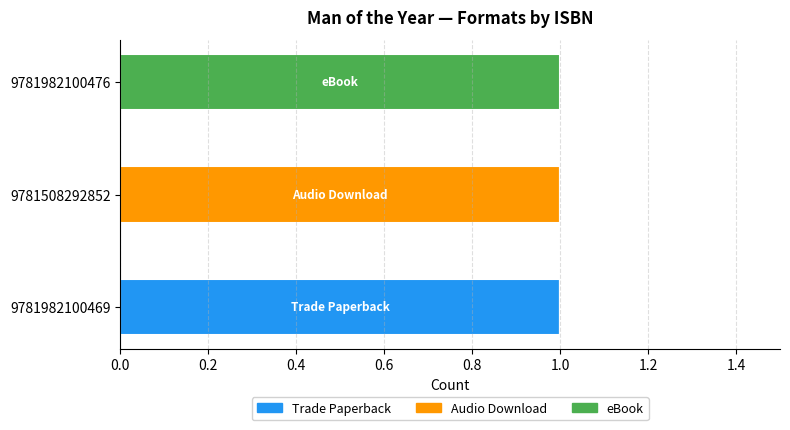

At which label does Trade Paperback reach its peak?

9781982100469